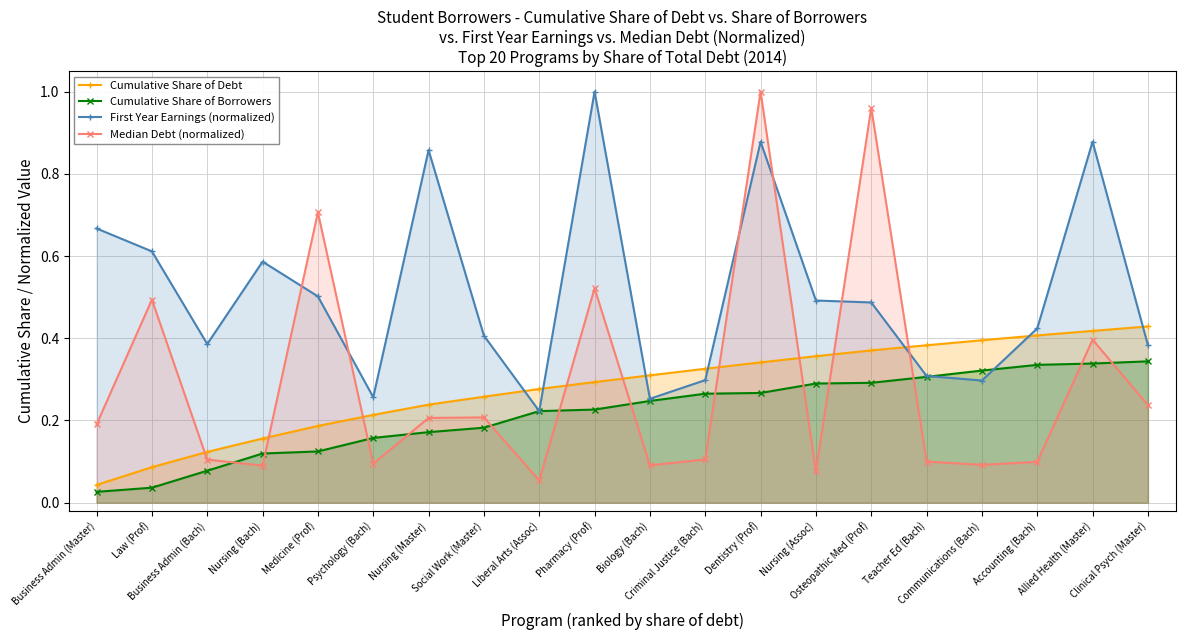

What is the value of the First Year Earnings (normalized) point at the 20th from the left?

0.4